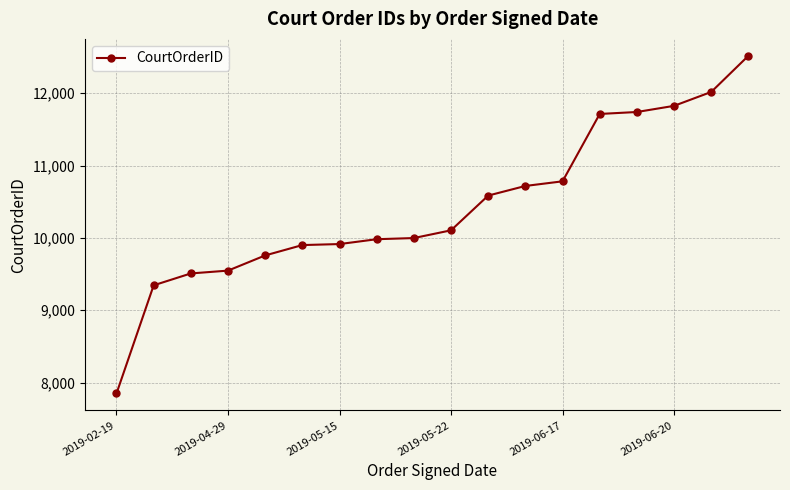

What is the difference between the maximum and minimum values?

4667